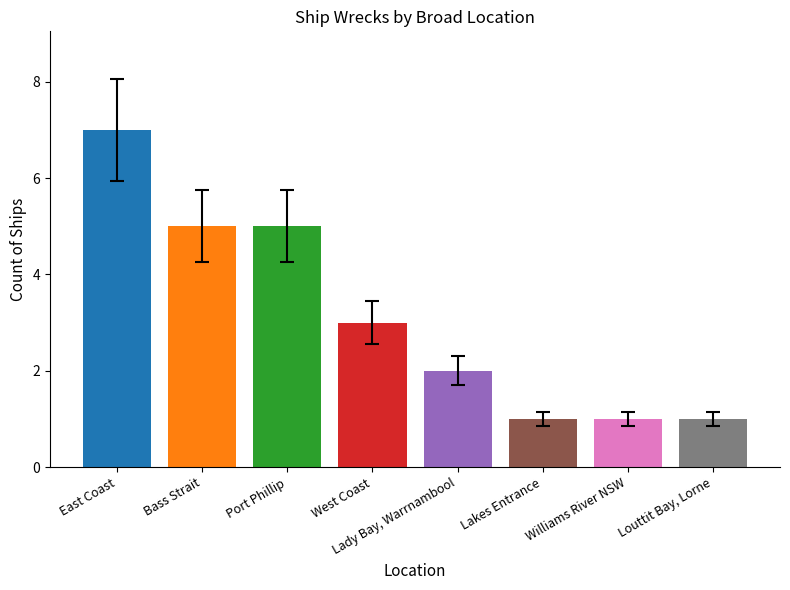

At which label does the data first exceed 3?

East Coast